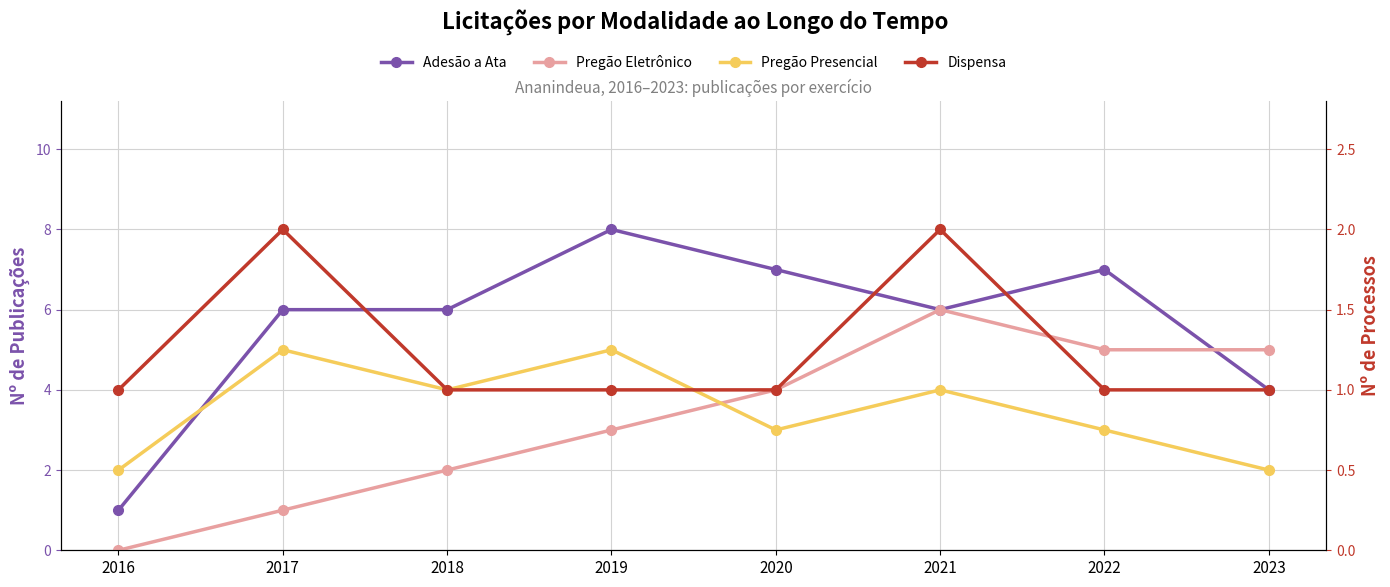

Reading right to left, transcribe all the data shown in this chart.

Adesão a Ata: 2023=4	2022=7	2021=6	2020=7	2019=8	2018=6	2017=6	2016=1
Pregão Eletrônico: 2023=5	2022=5	2021=6	2020=4	2019=3	2018=2	2017=1	2016=0
Pregão Presencial: 2023=2	2022=3	2021=4	2020=3	2019=5	2018=4	2017=5	2016=2
Dispensa: 2023=1	2022=1	2021=2	2020=1	2019=1	2018=1	2017=2	2016=1